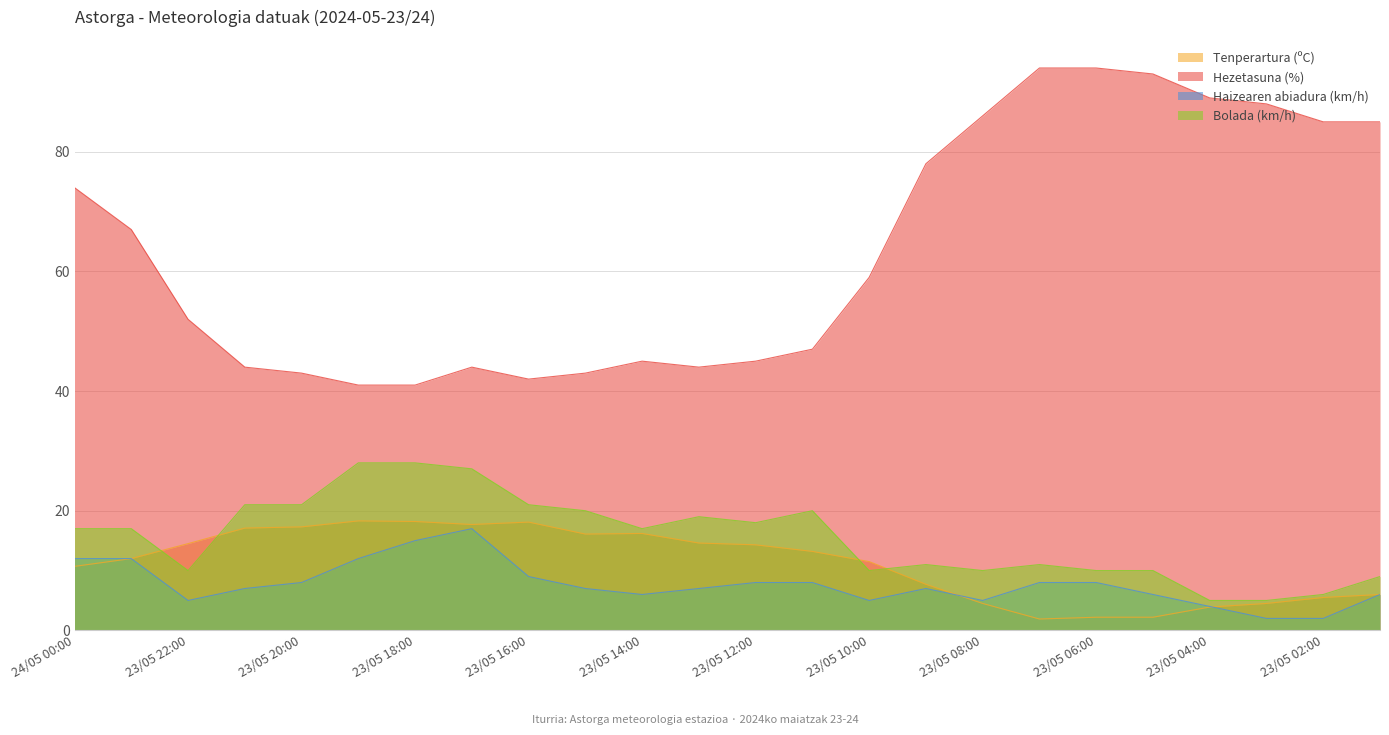

Reading left to right, what are all the values shown in this chart?

Tenperartura (ºC): 24/05 00:00=10.7	23/05 23:00=12.0	23/05 22:00=14.5	23/05 21:00=17.1	23/05 20:00=17.3	23/05 19:00=18.3	23/05 18:00=18.2	23/05 17:00=17.7	23/05 16:00=18.1	23/05 15:00=16.1	23/05 14:00=16.2	23/05 13:00=14.6	23/05 12:00=14.3	23/05 11:00=13.2	23/05 10:00=11.5	23/05 09:00=7.7	23/05 08:00=4.5	23/05 07:00=1.9	23/05 06:00=2.2	23/05 05:00=2.2	23/05 04:00=3.9	23/05 03:00=4.5	23/05 02:00=5.5	23/05 01:00=6.0
Hezetasuna (%): 24/05 00:00=74.0	23/05 23:00=67.0	23/05 22:00=52.0	23/05 21:00=44.0	23/05 20:00=43.0	23/05 19:00=41.0	23/05 18:00=41.0	23/05 17:00=44.0	23/05 16:00=42.0	23/05 15:00=43.0	23/05 14:00=45.0	23/05 13:00=44.0	23/05 12:00=45.0	23/05 11:00=47.0	23/05 10:00=59.0	23/05 09:00=78.0	23/05 08:00=86.0	23/05 07:00=94.0	23/05 06:00=94.0	23/05 05:00=93.0	23/05 04:00=89.0	23/05 03:00=88.0	23/05 02:00=85.0	23/05 01:00=85.0
Haizearen abiadura (km/h): 24/05 00:00=12.0	23/05 23:00=12.0	23/05 22:00=5.0	23/05 21:00=7.0	23/05 20:00=8.0	23/05 19:00=12.0	23/05 18:00=15.0	23/05 17:00=17.0	23/05 16:00=9.0	23/05 15:00=7.0	23/05 14:00=6.0	23/05 13:00=7.0	23/05 12:00=8.0	23/05 11:00=8.0	23/05 10:00=5.0	23/05 09:00=7.0	23/05 08:00=5.0	23/05 07:00=8.0	23/05 06:00=8.0	23/05 05:00=6.0	23/05 04:00=4.0	23/05 03:00=2.0	23/05 02:00=2.0	23/05 01:00=6.0
Bolada (km/h): 24/05 00:00=17.0	23/05 23:00=17.0	23/05 22:00=10.0	23/05 21:00=21.0	23/05 20:00=21.0	23/05 19:00=28.0	23/05 18:00=28.0	23/05 17:00=27.0	23/05 16:00=21.0	23/05 15:00=20.0	23/05 14:00=17.0	23/05 13:00=19.0	23/05 12:00=18.0	23/05 11:00=20.0	23/05 10:00=10.0	23/05 09:00=11.0	23/05 08:00=10.0	23/05 07:00=11.0	23/05 06:00=10.0	23/05 05:00=10.0	23/05 04:00=5.0	23/05 03:00=5.0	23/05 02:00=6.0	23/05 01:00=9.0